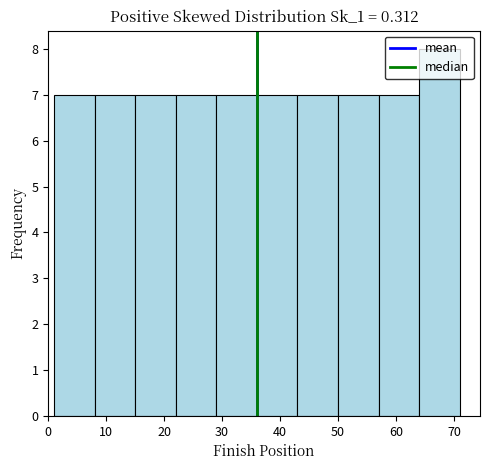

How tall is the bar that spans 64 to 71 on the x-axis? The values are not printed on the chart, so give them approximately, as read against the axis.

8